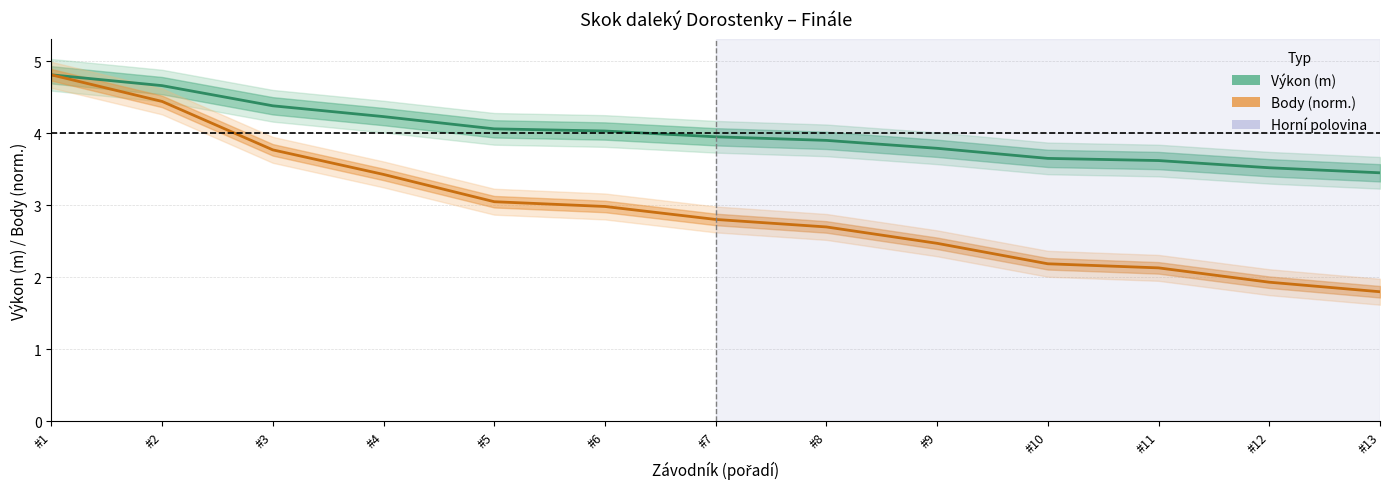

Rank the series by their average value, from highest to lowest.

Výkon (m), Body (norm.)